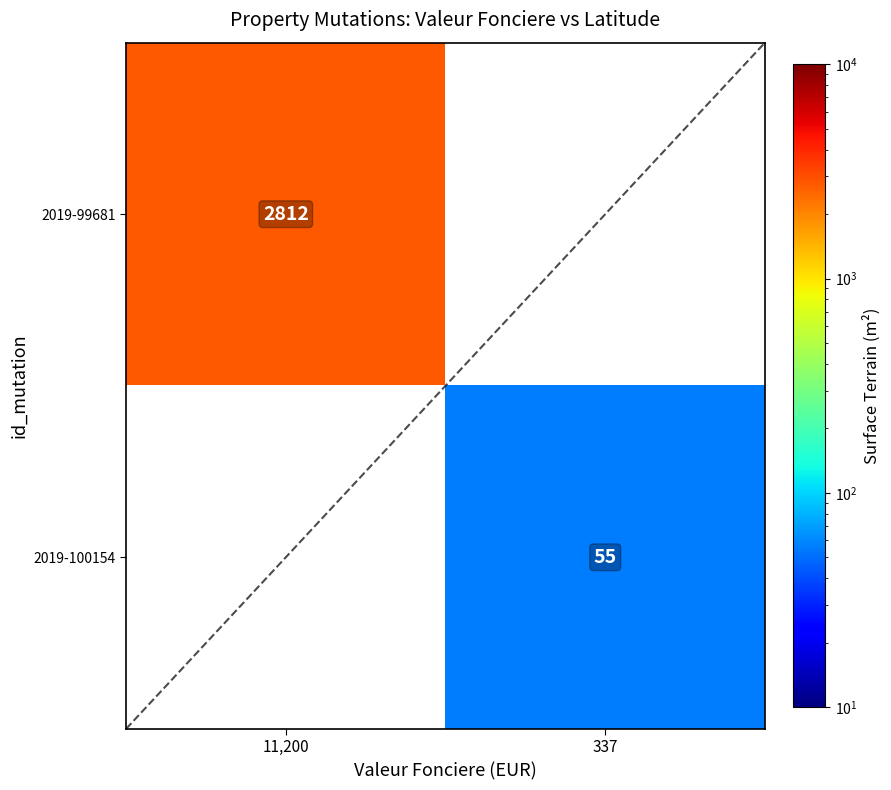

The value of 2019-100154 at 337 is 28. True or false?

False